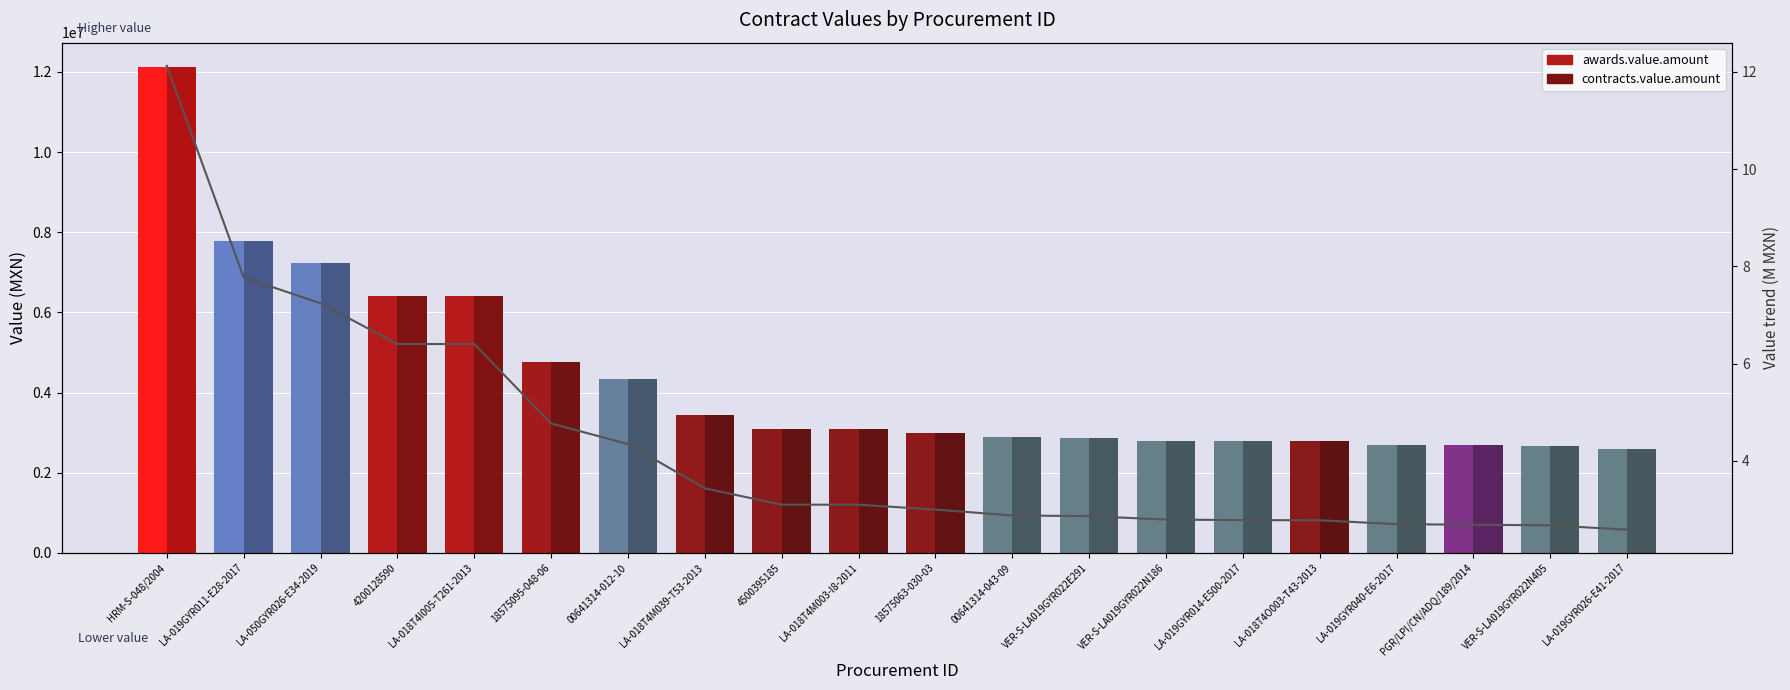

What is the sum of the values at VER-S-LA019GYR022N405 and LA-050GYR026-E34-2019?

9.9